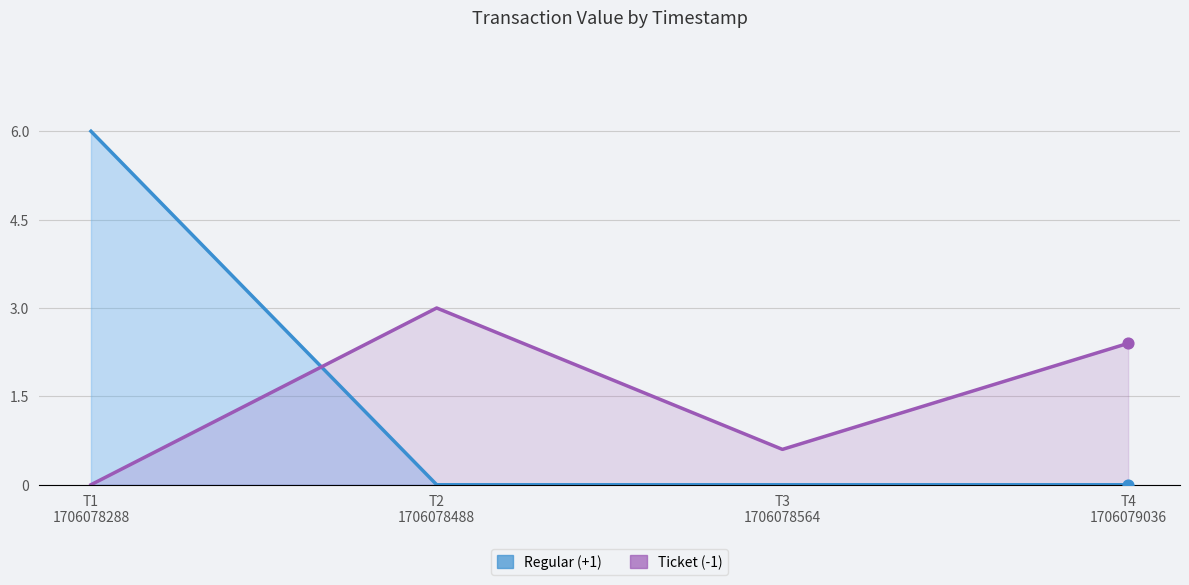

Which series contains the lowest Y value?

Regular (+1)